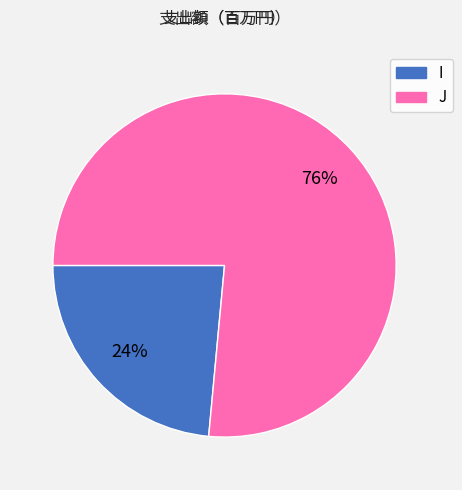

Is there any slice that represents more than half of the pie?

Yes